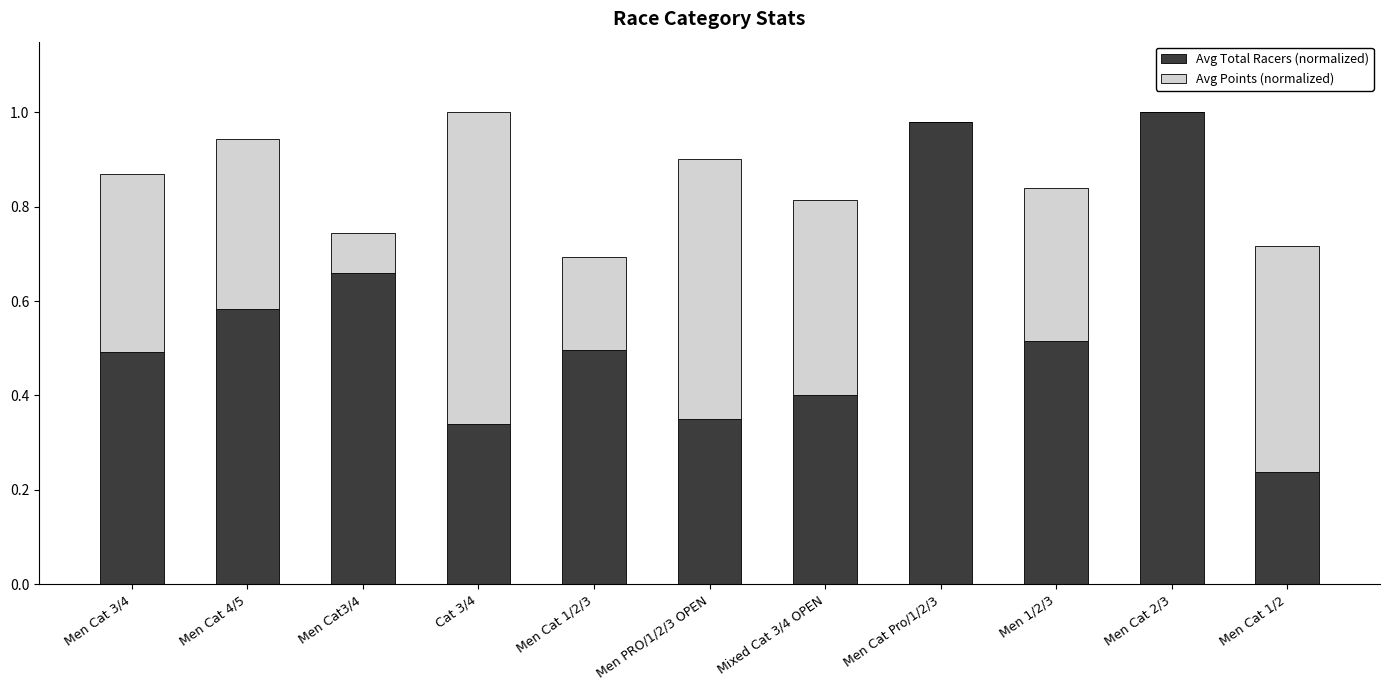

The value of Avg Total Racers (normalized) at Men Cat3/4 is 1.0. True or false?

False